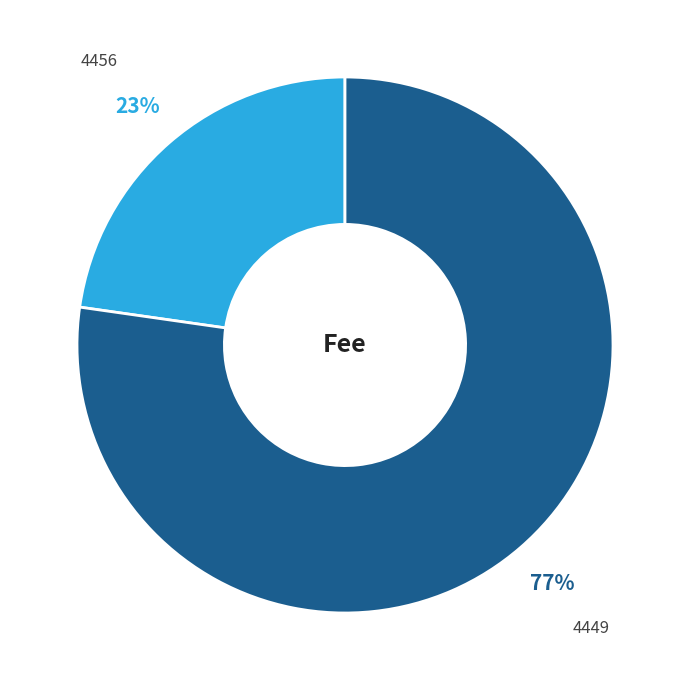

Is it true that 4449 is 77% of the pie?

True